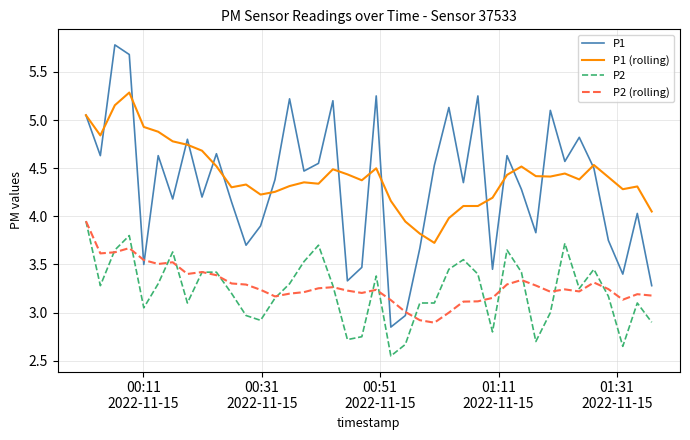

Which series ends up on top after the final intersection of P1 (rolling) and P1?

P1 (rolling)